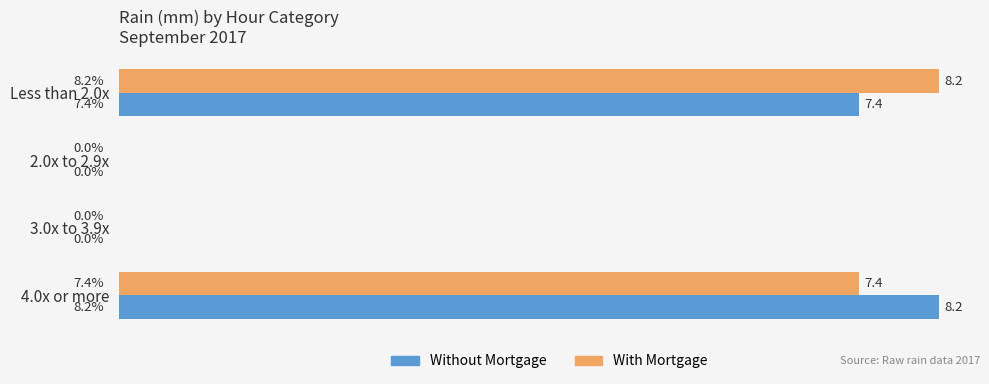

At which label does Without Mortgage reach its peak?

4.0x or more